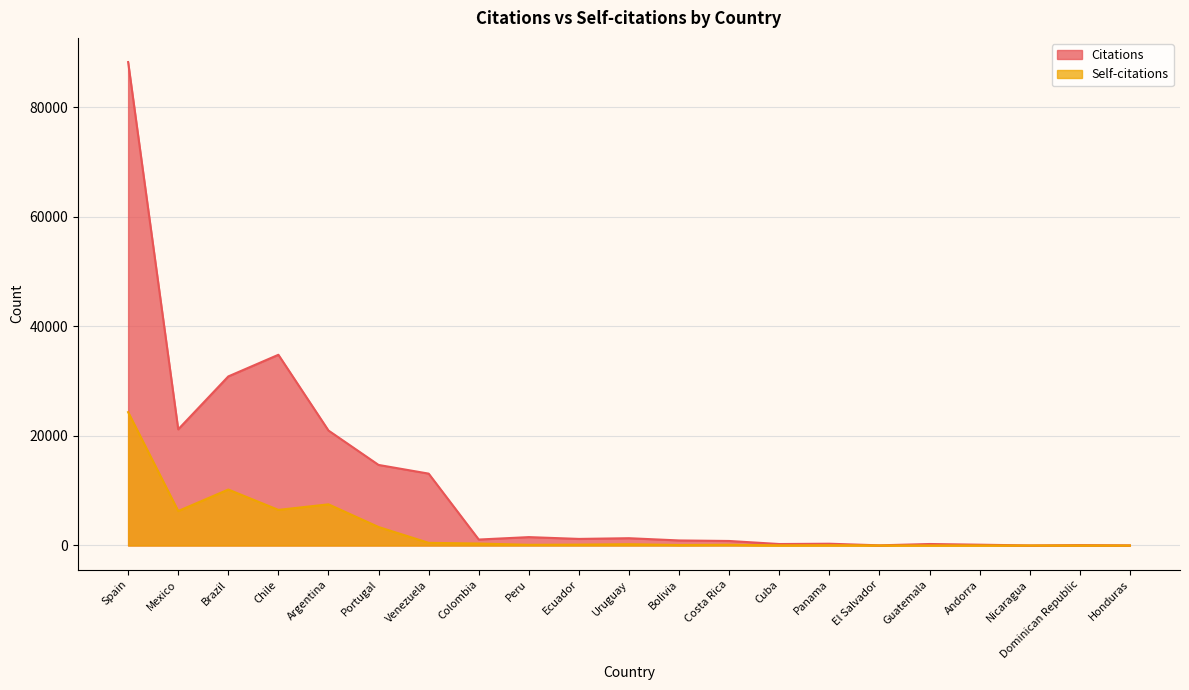

What is the difference between the maximum and minimum values in the Self-citations series?

24344